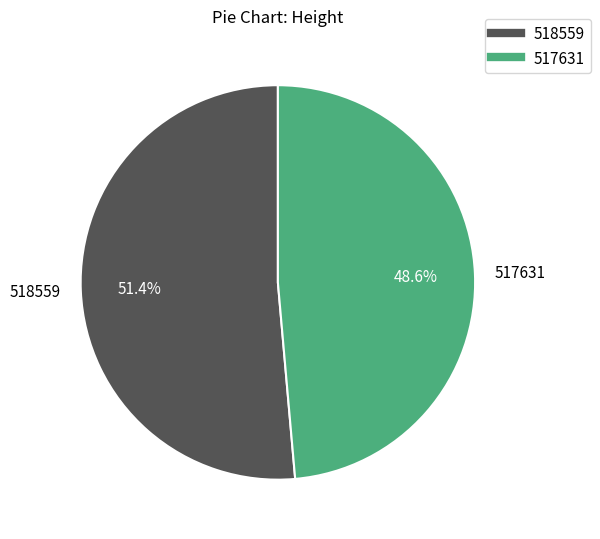

What percentage is the 517631 slice, to the nearest percent?

49%